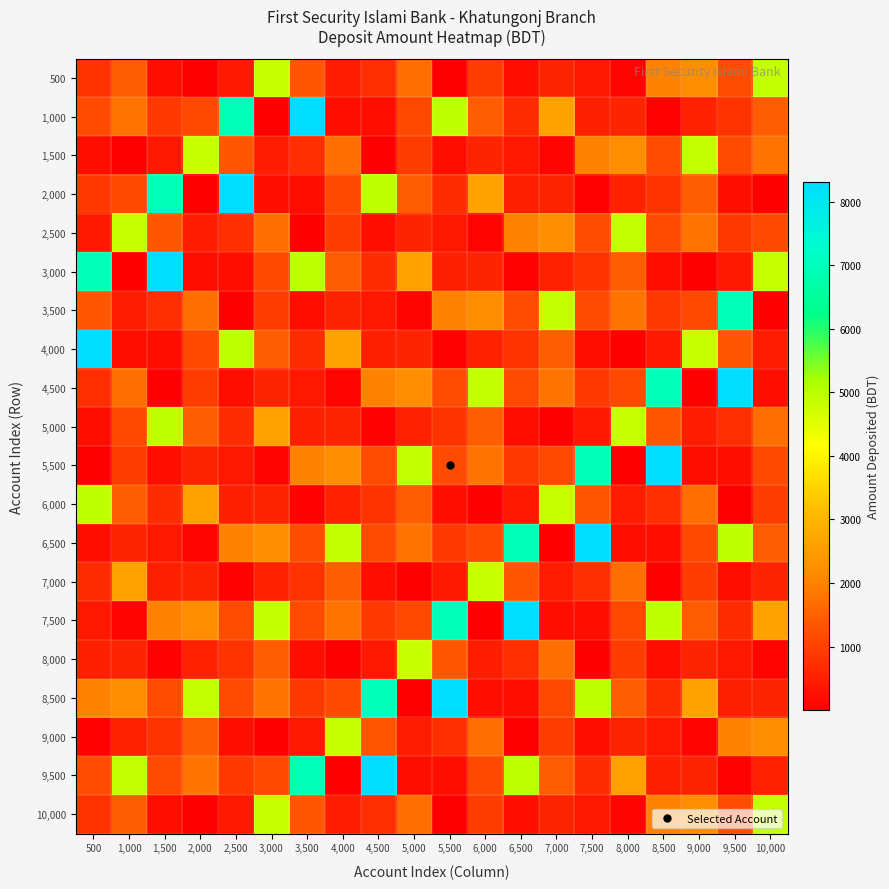

What is the total value across all series at 7,000?

27114.4